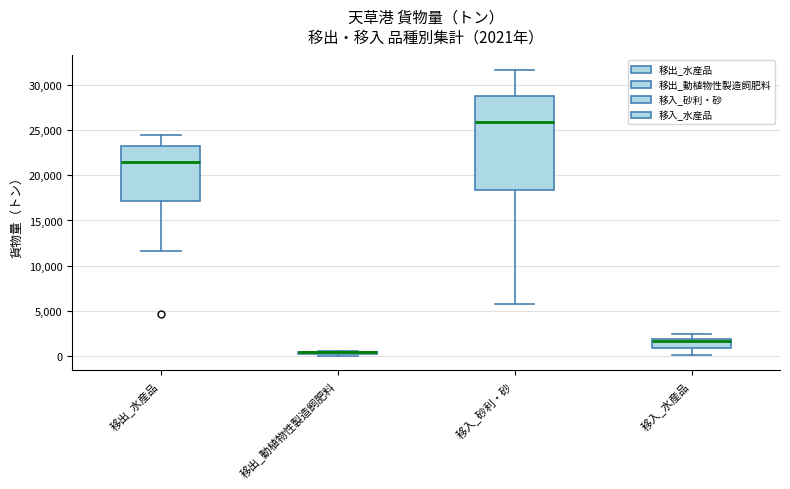

Comparing the boxes themselves (not the whiskers), which one is the tallest?

移入_砂利・砂